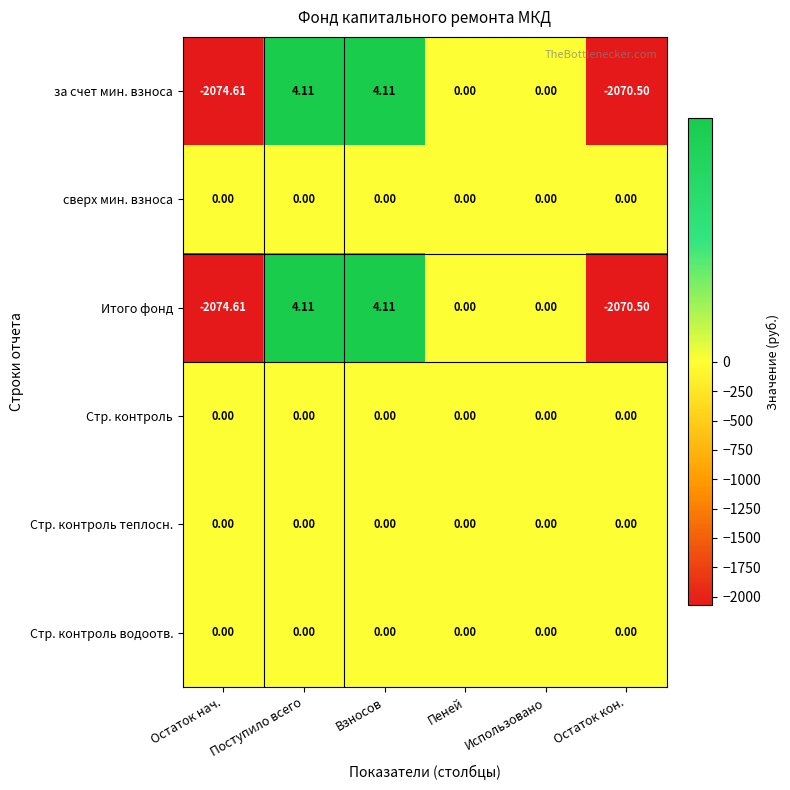

Which category has the lowest value across all series?

Остаток нач.